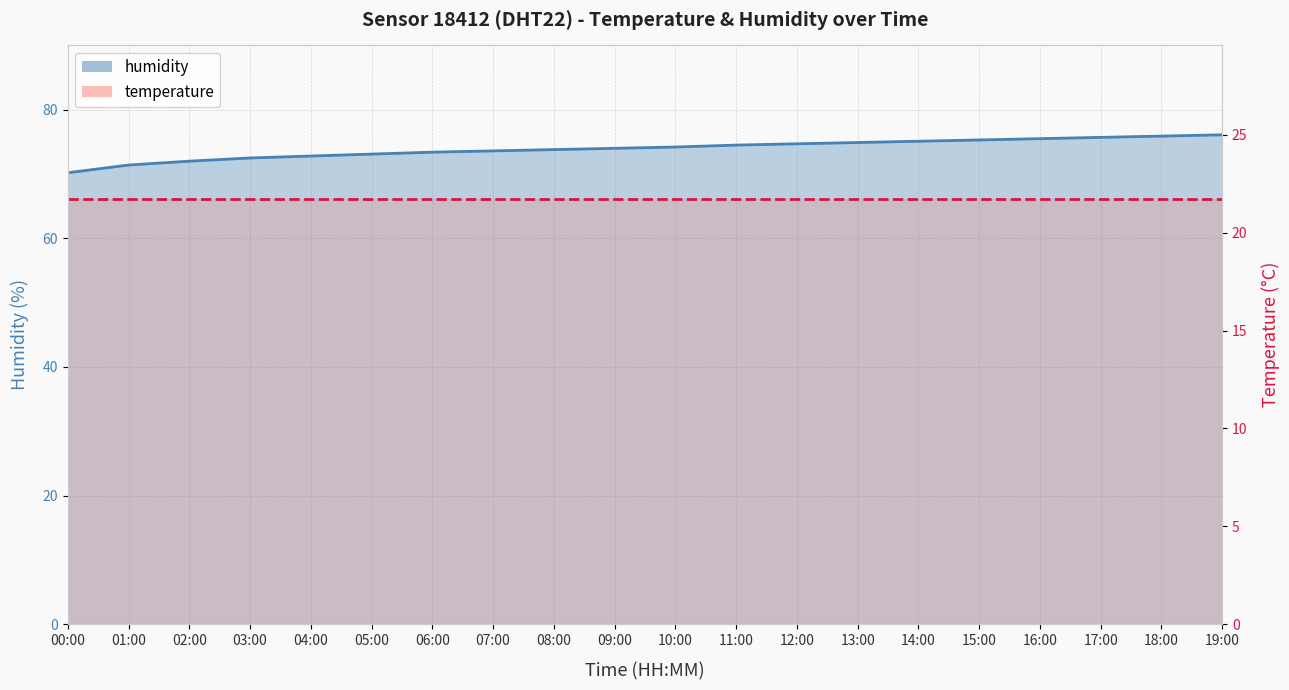

What is the difference between the second highest and minimum values?

5.7